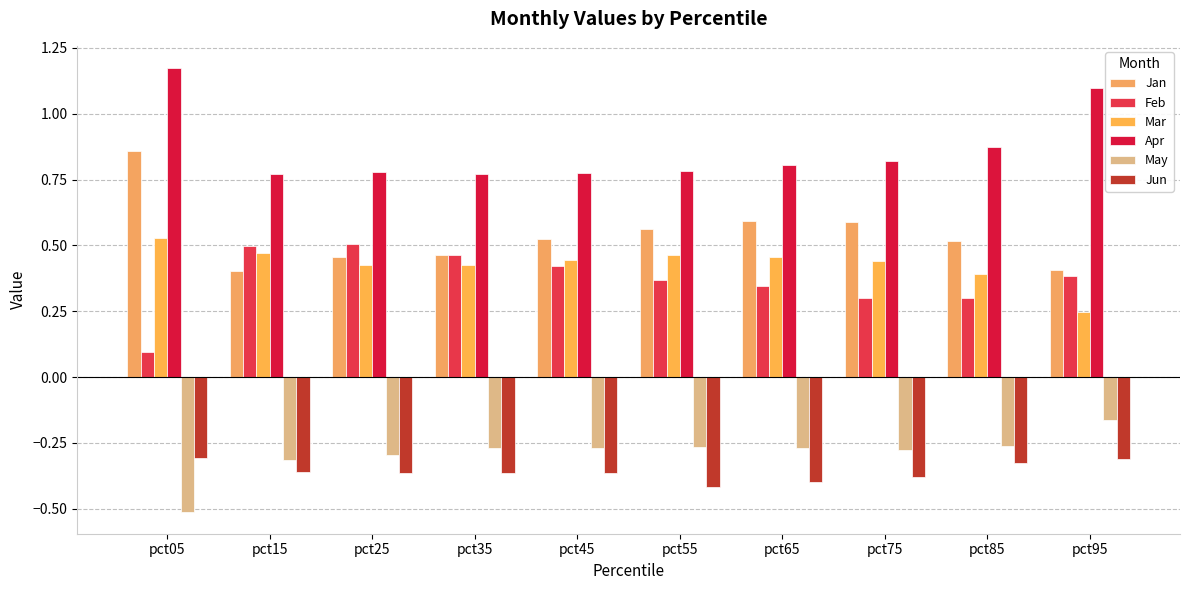

How many categories are shown in the chart?

10